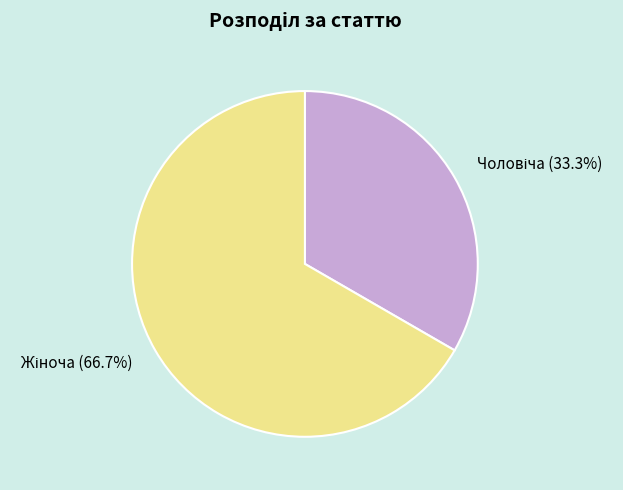

Is there any slice that represents more than half of the pie?

Yes